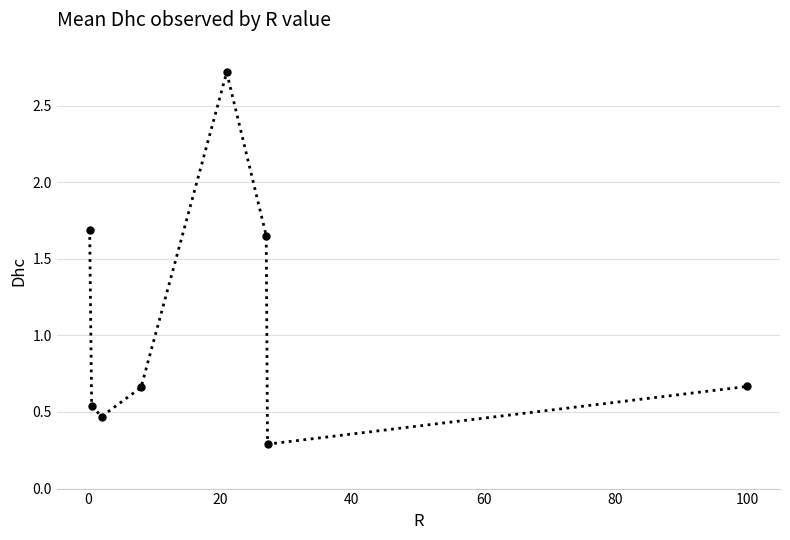

What is the maximum value shown in the chart?

2.7